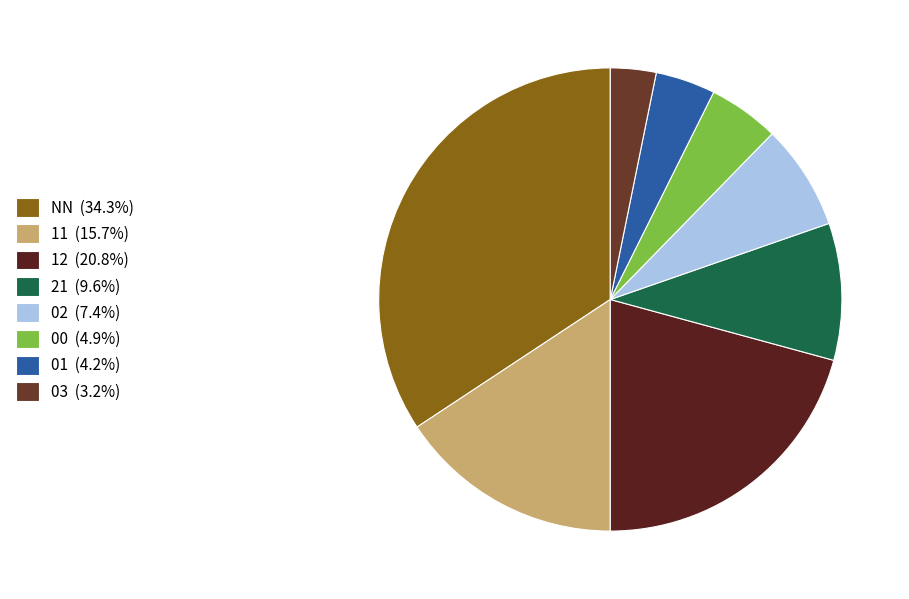

Which category has the biggest portion of the pie?

NN